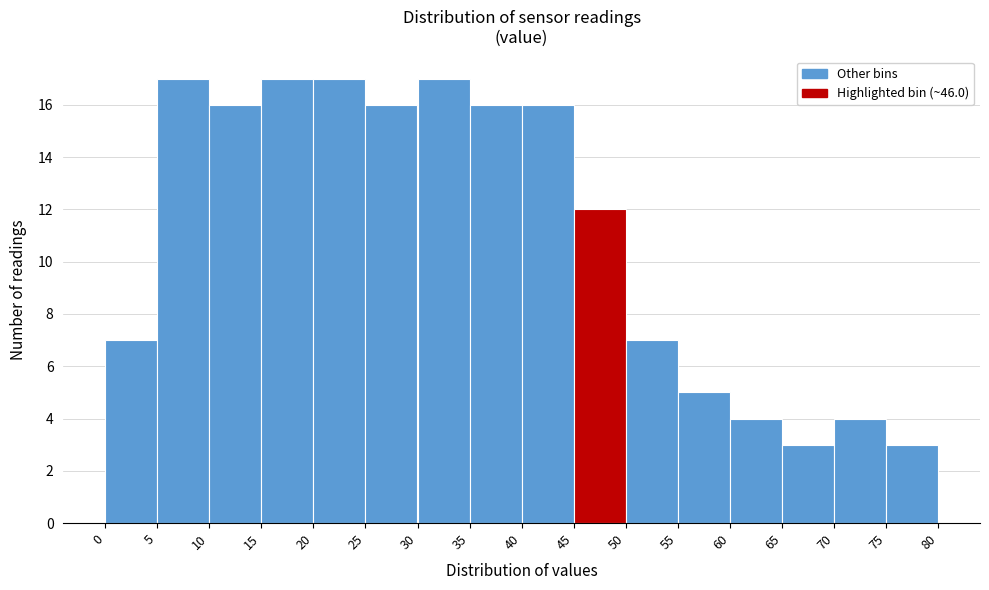

What is the height of the bar covering 60 to 65 on the x-axis? The values are not printed on the chart, so give them approximately, as read against the axis.

4